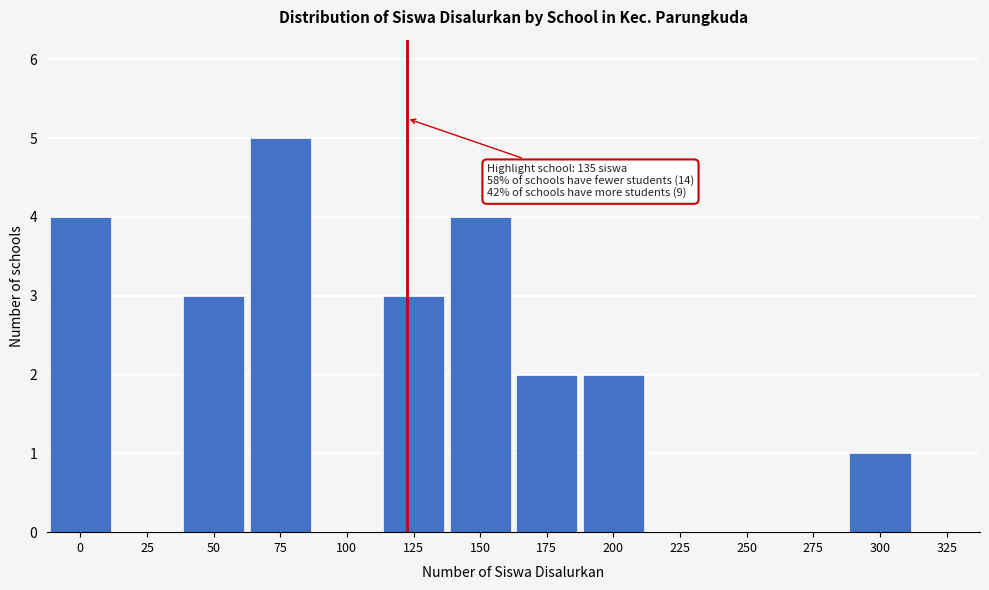

Reading right to left, what are all the values shown in this chart?

325=0	300=1	275=0	250=0	225=0	200=2	175=2	150=4	125=3	100=0	75=5	50=3	25=0	0=4